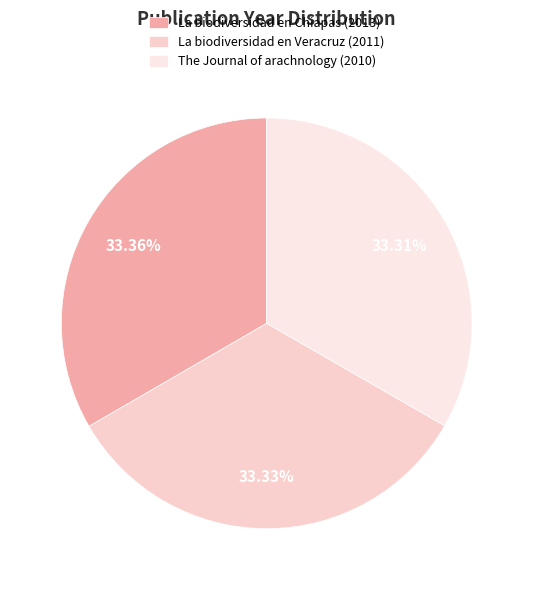

To the nearest percent, what is the average slice percentage?

33%